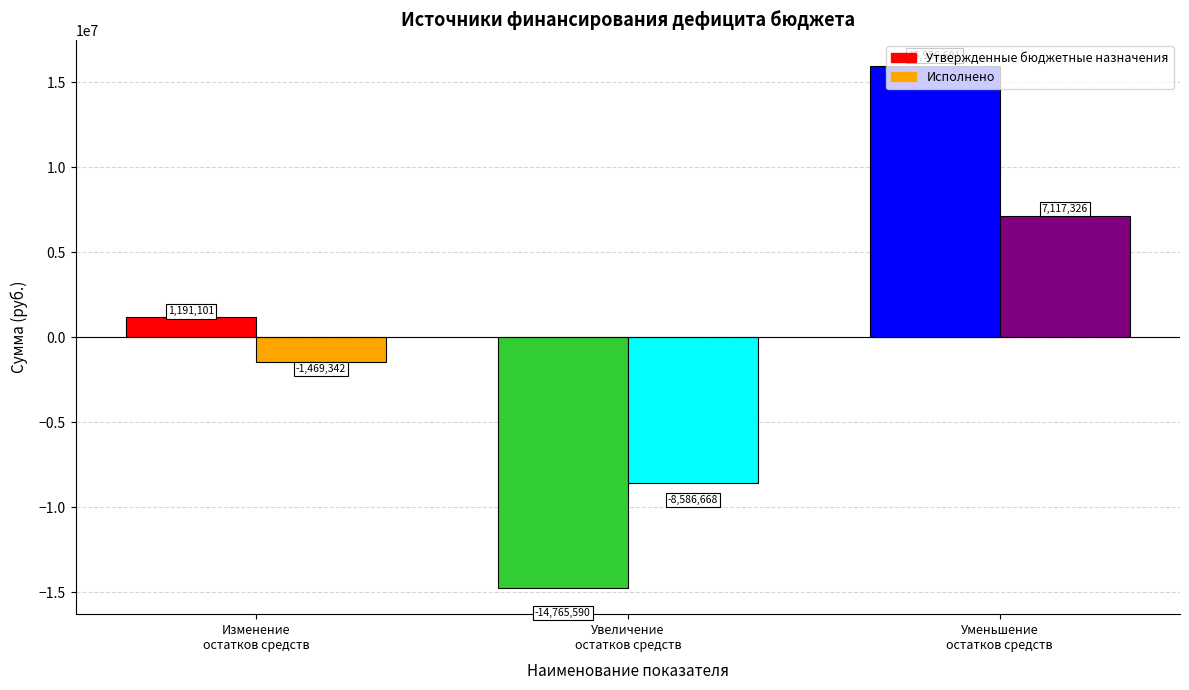

What is the difference between the Утвержденные бюджетные назначения values at Изменение остатков средств and Уменьшение остатков средств бюджетов?

14765590.0